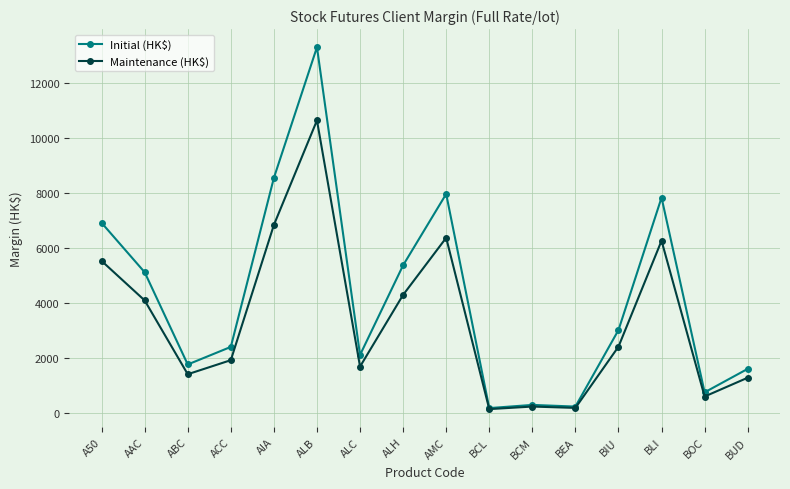

What are all the series names shown in the legend?

Initial (HK$), Maintenance (HK$)